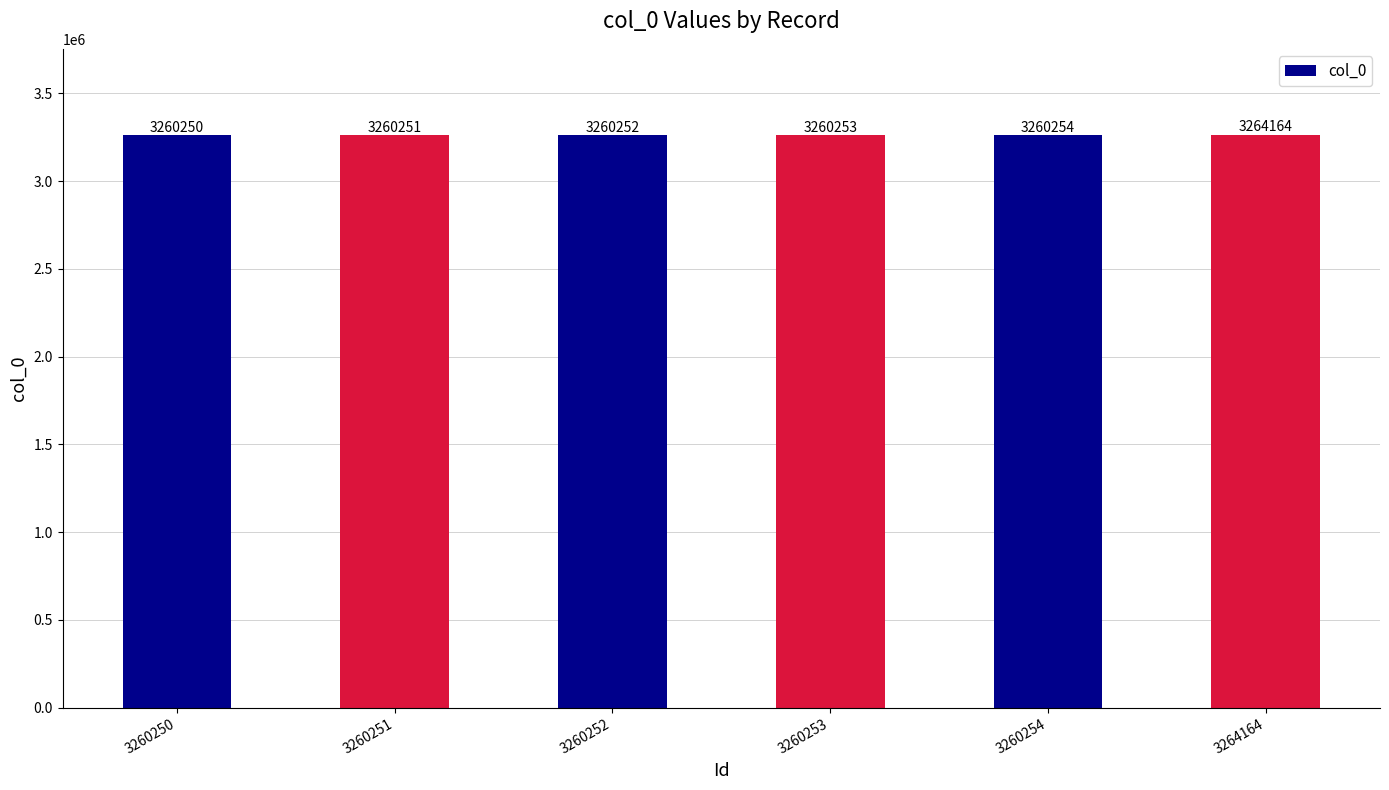

Which category has the highest value across all series?

3264164